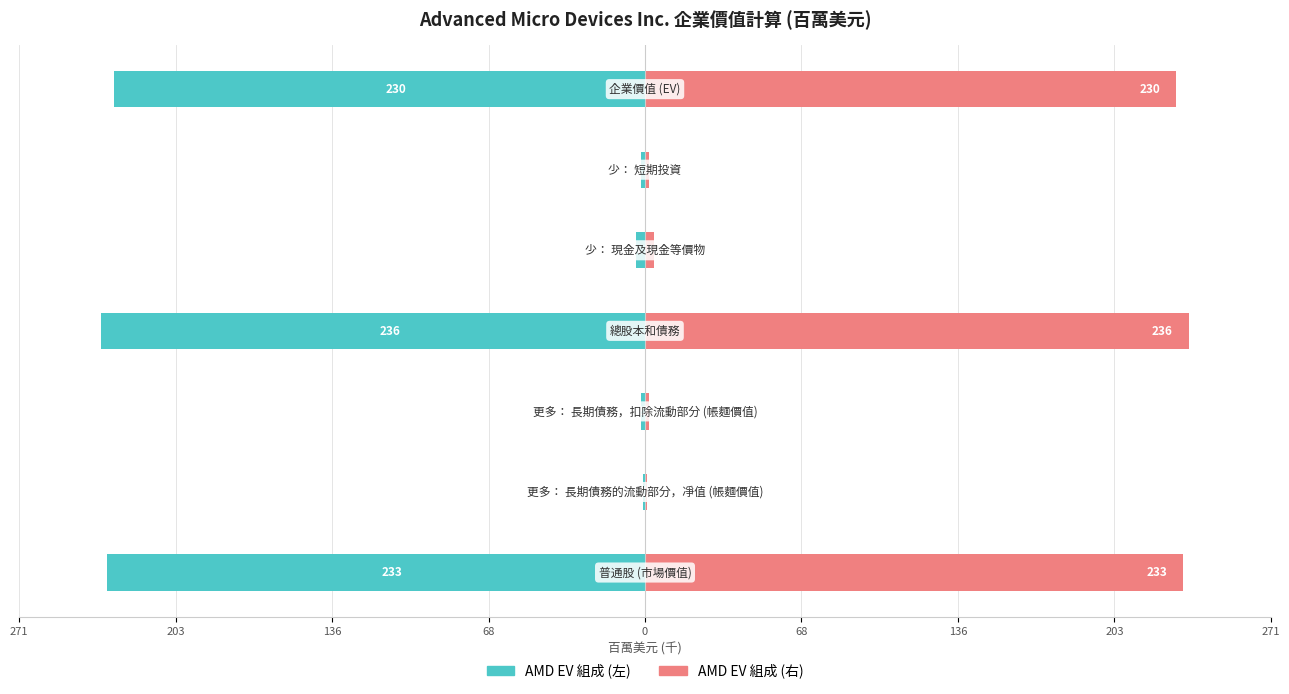

What is the average value of the AMD EV 組成 (左) series?

-101.0